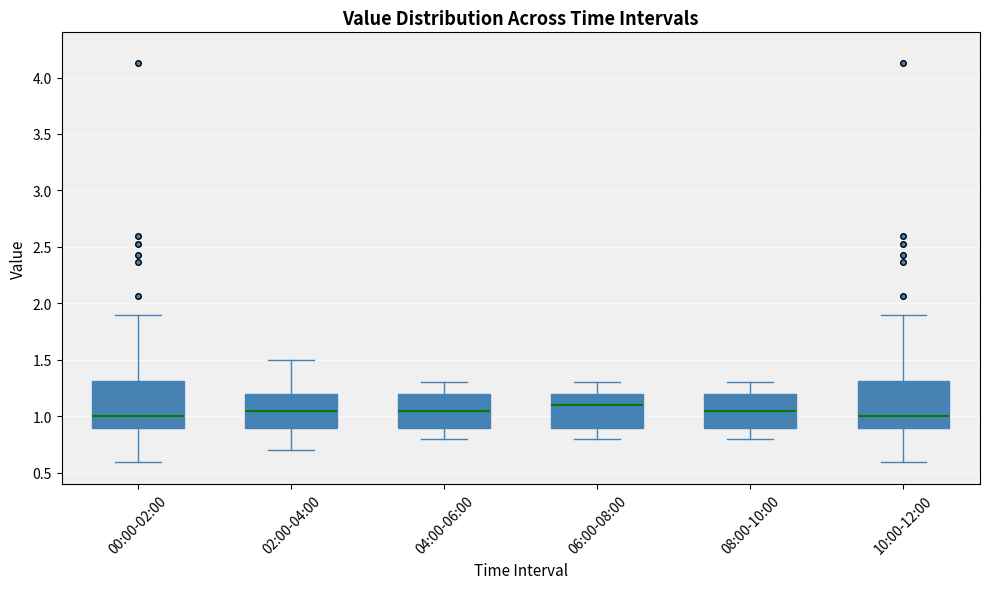

Which box's median line is the highest?

06:00-08:00